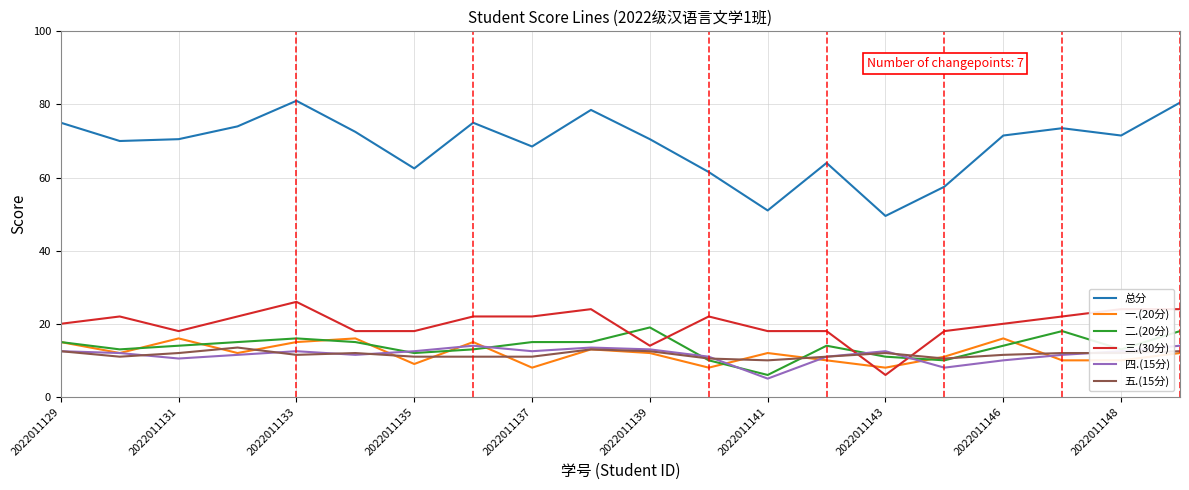

What is the lowest value of the 三.(30分) series?

6.0